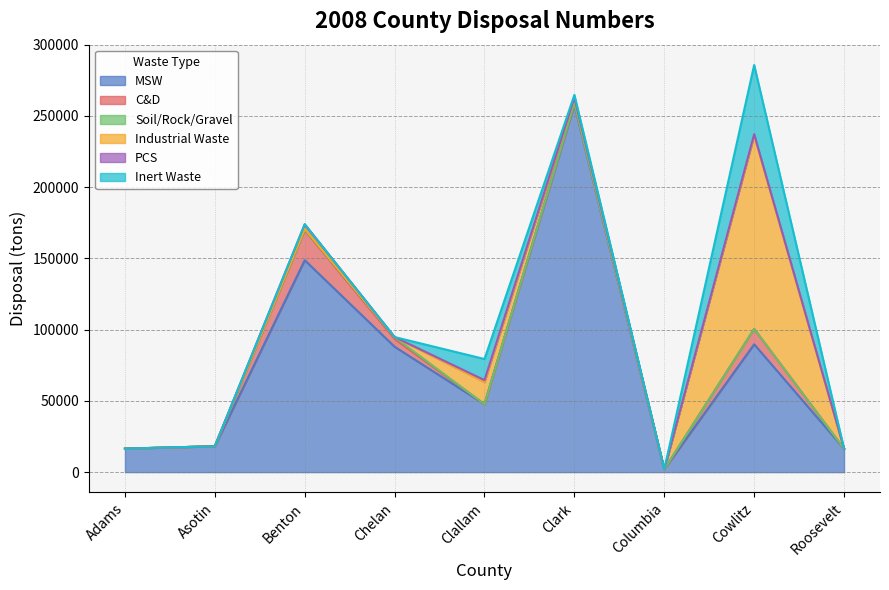

What is the maximum value for MSW?

258052.9